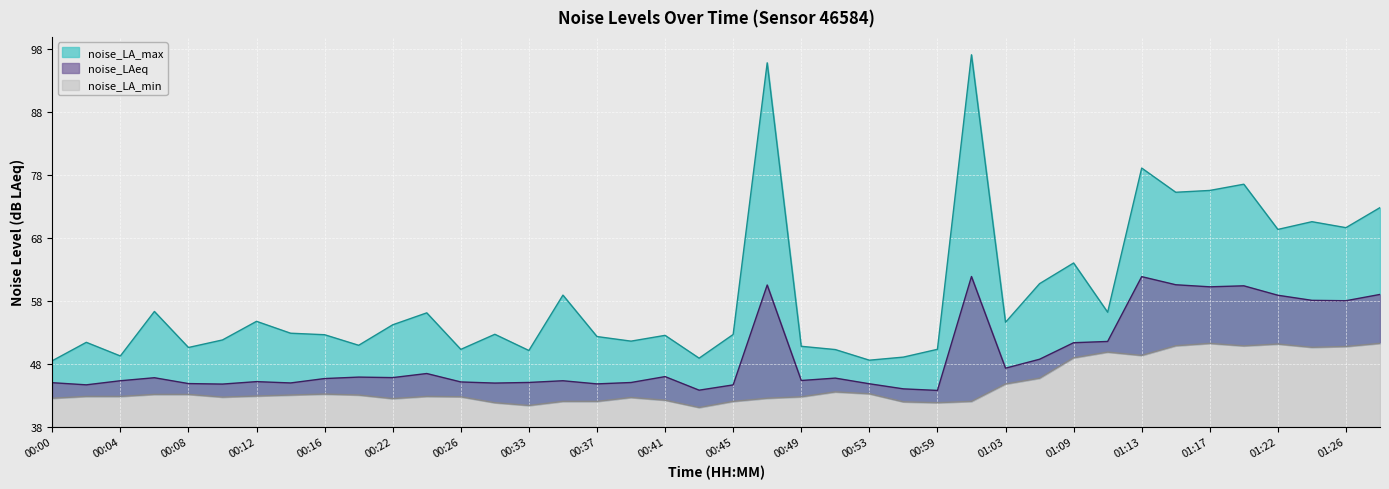

Reading left to right, list all the values displayed in this chart.

noise_LA_max: 00:00=48.5	00:02=51.4	00:04=49.2	00:06=56.3	00:08=50.6	00:10=51.8	00:12=54.8	00:14=52.9	00:16=52.6	00:18=51.0	00:22=54.2	00:24=56.1	00:26=50.3	00:28=52.7	00:33=50.1	00:35=58.9	00:37=52.3	00:39=51.6	00:41=52.5	00:43=48.9	00:45=52.7	00:47=95.9	00:49=50.8	00:51=50.3	00:53=48.6	00:57=49.1	00:59=50.3	01:01=97.2	01:03=54.6	01:07=60.8	01:09=64.0	01:11=56.2	01:13=79.1	01:15=75.3	01:17=75.6	01:19=76.6	01:22=69.4	01:24=70.6	01:26=69.7	01:28=72.8
noise_LAeq: 00:00=45.0	00:02=44.7	00:04=45.3	00:06=45.8	00:08=44.9	00:10=44.8	00:12=45.2	00:14=45.0	00:16=45.7	00:18=45.9	00:22=45.8	00:24=46.5	00:26=45.1	00:28=44.9	00:33=45.0	00:35=45.3	00:37=44.8	00:39=45.0	00:41=46.0	00:43=43.8	00:45=44.6	00:47=60.5	00:49=45.4	00:51=45.7	00:53=44.8	00:57=44.0	00:59=43.8	01:01=61.9	01:03=47.3	01:07=48.7	01:09=51.4	01:11=51.6	01:13=61.9	01:15=60.6	01:17=60.2	01:19=60.4	01:22=58.9	01:24=58.1	01:26=58.0	01:28=59.0
noise_LA_min: 00:00=42.5	00:02=42.8	00:04=42.8	00:06=43.1	00:08=43.1	00:10=42.7	00:12=42.9	00:14=43.0	00:16=43.2	00:18=43.0	00:22=42.5	00:24=42.8	00:26=42.8	00:28=41.8	00:33=41.4	00:35=42.0	00:37=42.0	00:39=42.6	00:41=42.2	00:43=41.1	00:45=42.0	00:47=42.5	00:49=42.8	00:51=43.5	00:53=43.2	00:57=42.0	00:59=41.8	01:01=42.0	01:03=44.8	01:07=45.7	01:09=49.0	01:11=49.9	01:13=49.3	01:15=50.9	01:17=51.2	01:19=50.9	01:22=51.1	01:24=50.6	01:26=50.8	01:28=51.3